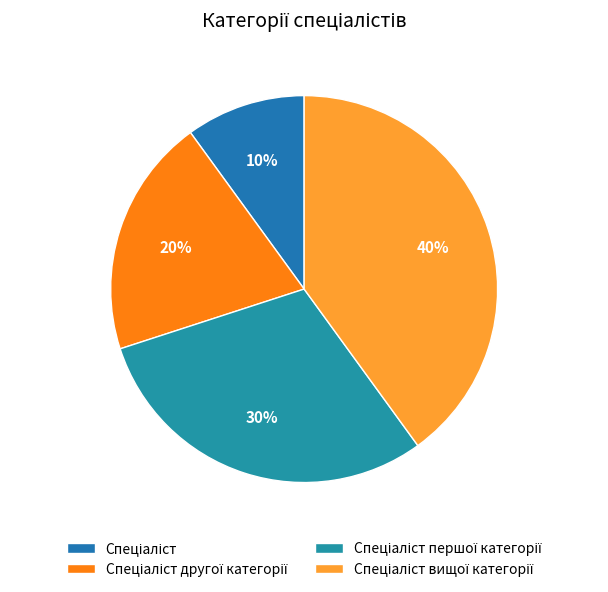

How many segments does this pie chart have?

4